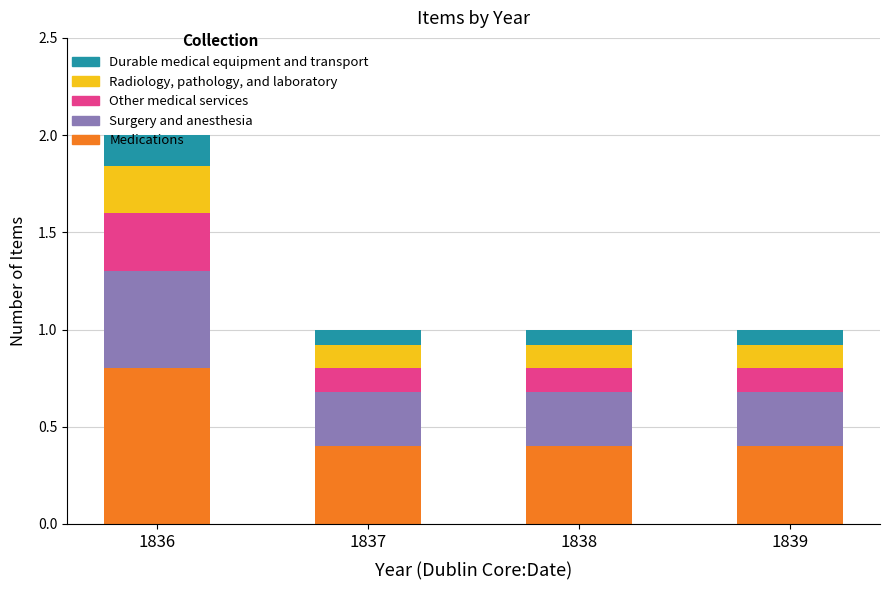

At which category is the sum across all series the highest?

1836